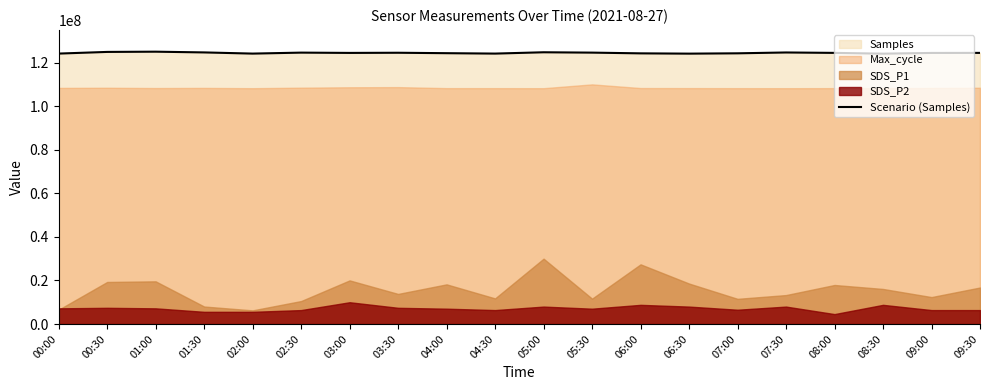

What is the label of the 4th point from the left?

01:30